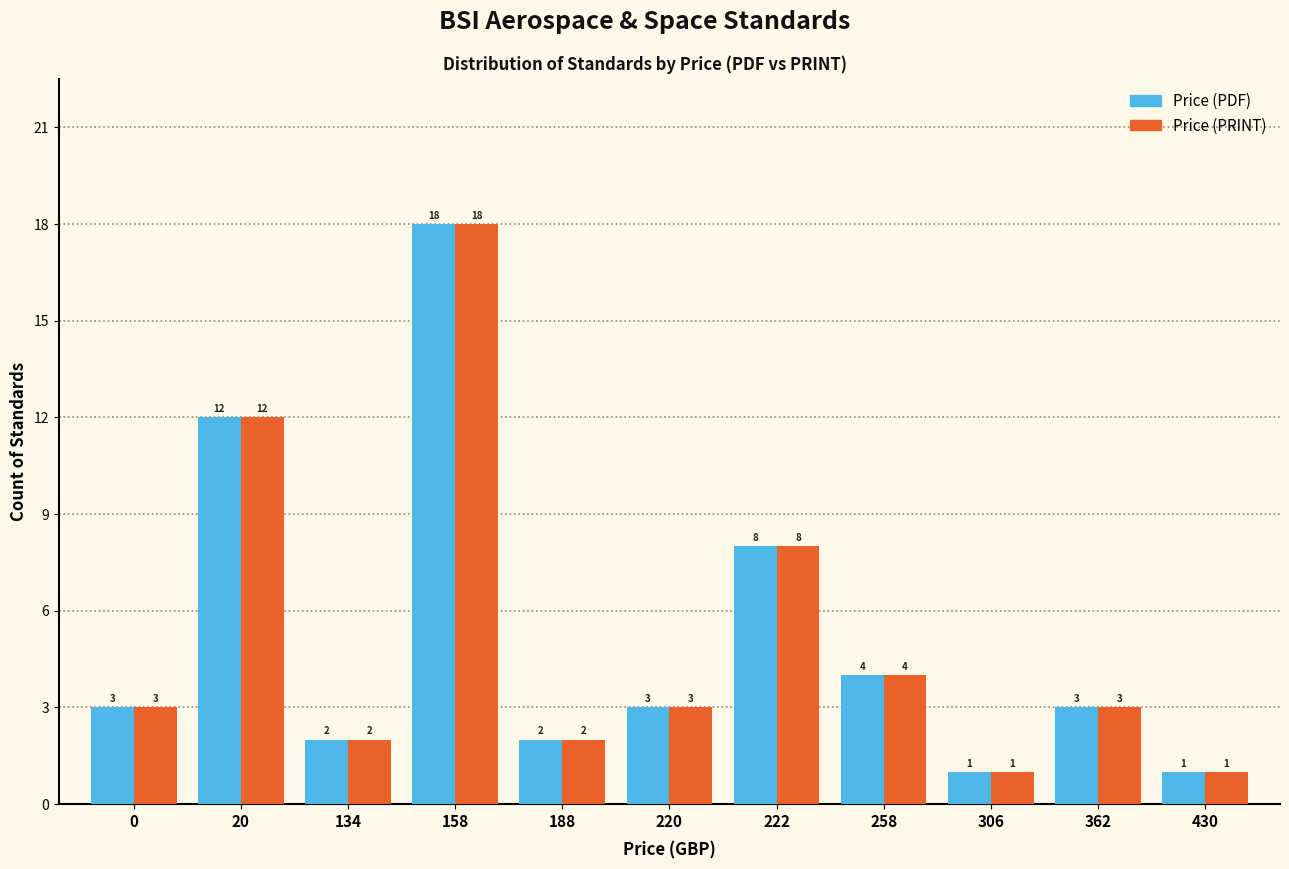

How many series are shown in this chart?

2